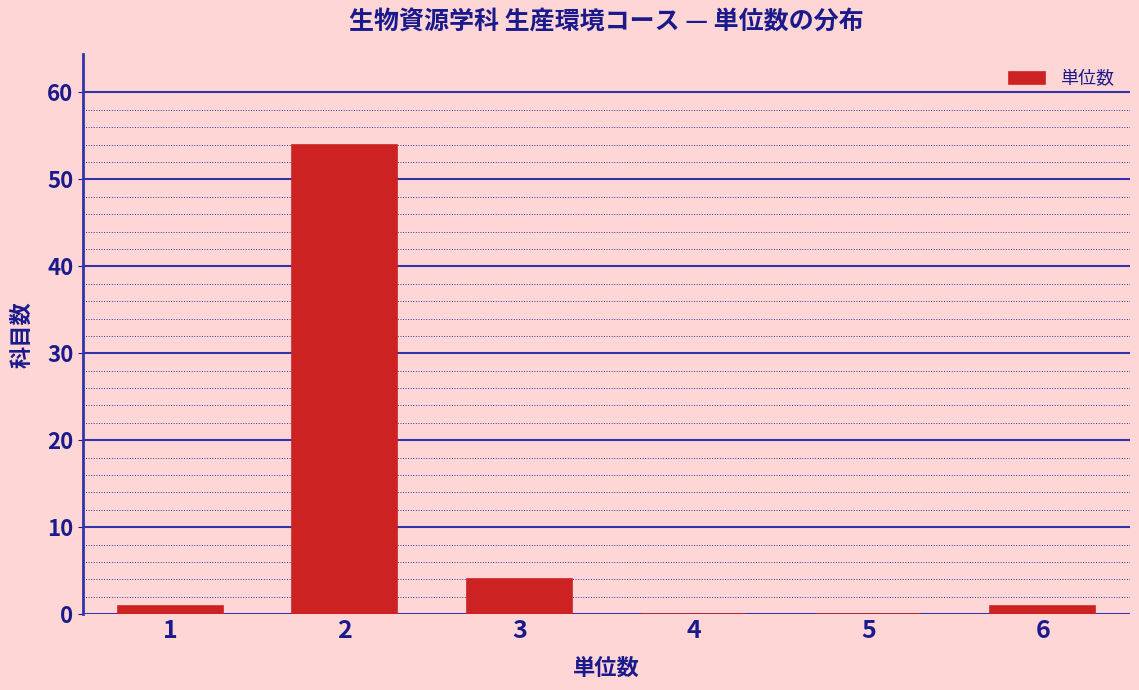

Reading left to right, transcribe this chart: for each bar, give the range it covers on the x-axis and its height. The values are not printed on the chart, so give them approximately, as read against the axis.

0.5 to 1.5: 1
1.5 to 2.5: 54
2.5 to 3.5: 4
3.5 to 4.5: 0
4.5 to 5.5: 0
5.5 to 6.5: 1